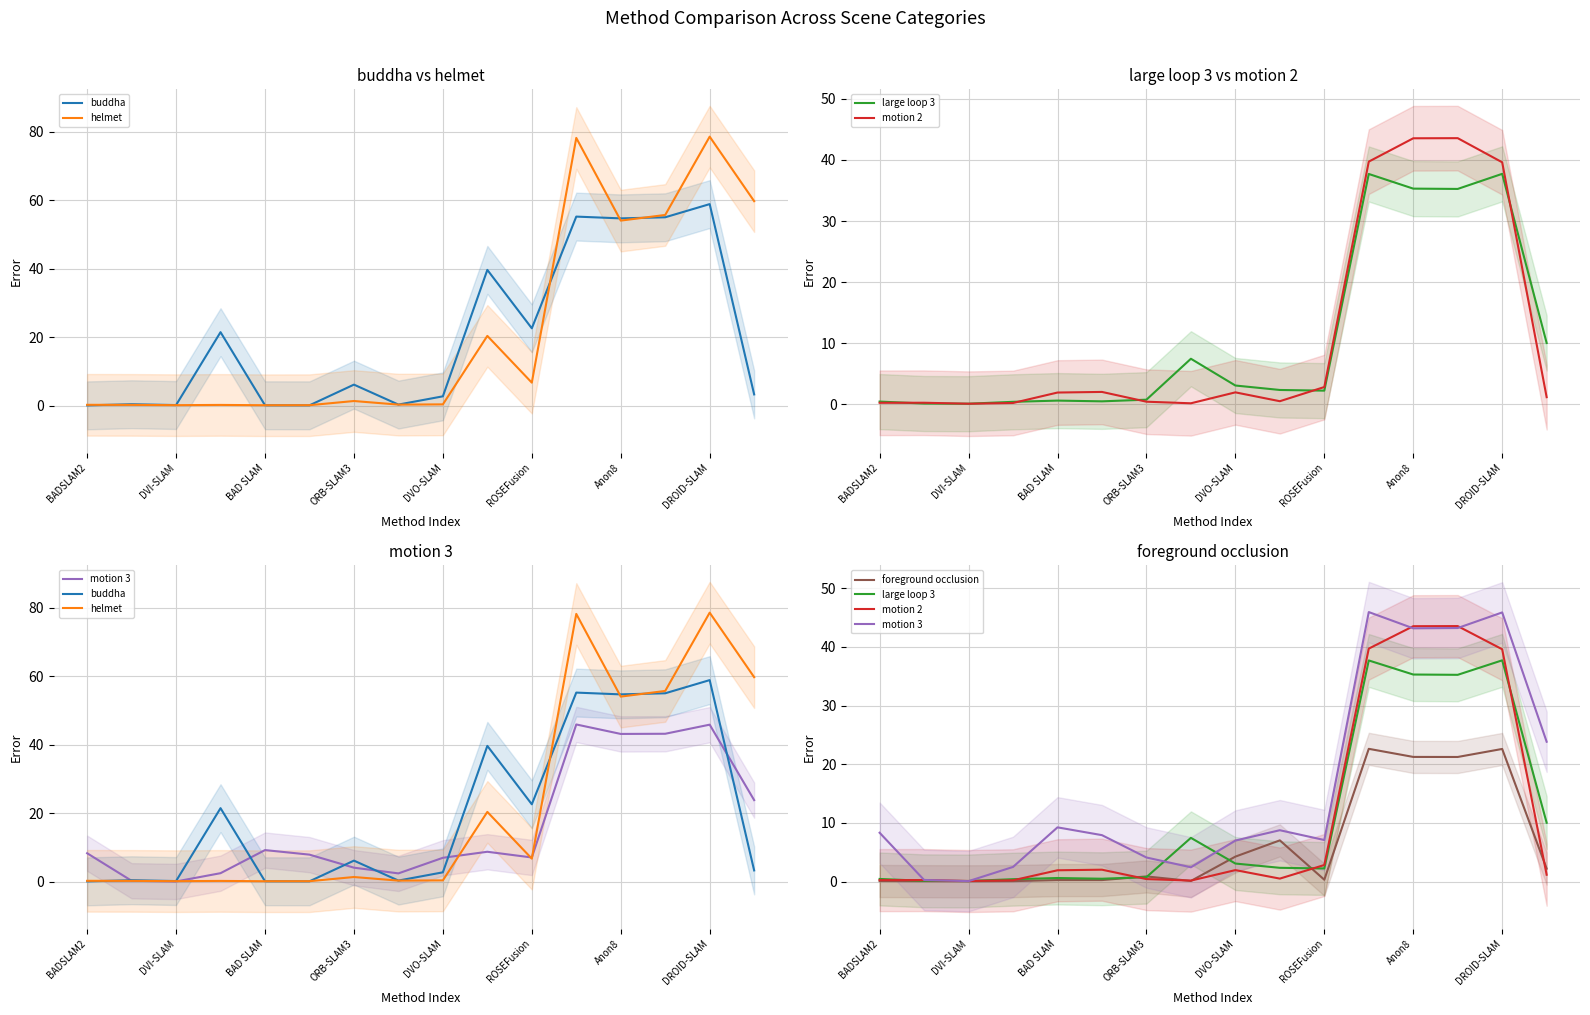

At which label is motion 3 closest to 23?

15